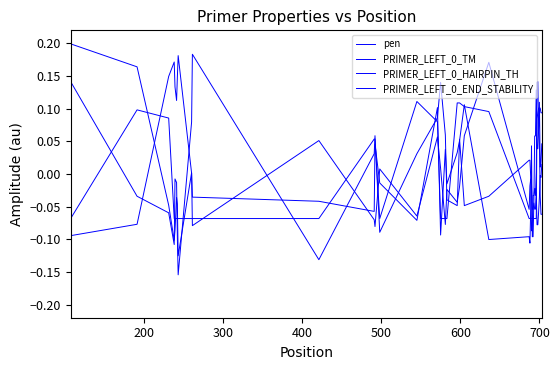

How many interior local peaks does the PRIMER_LEFT_0_TM series have?

10